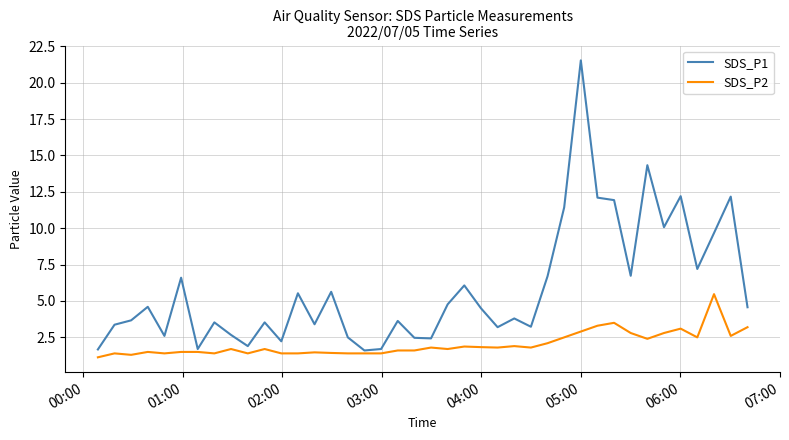

Which series has the largest range (max minus min)?

SDS_P1